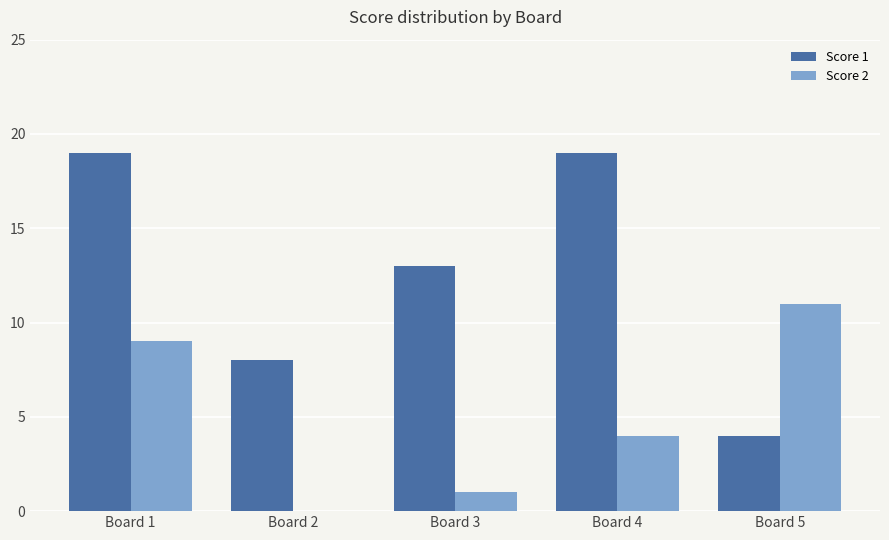

What is the sum of the Score 2 values at Board 4 and Board 1?

13